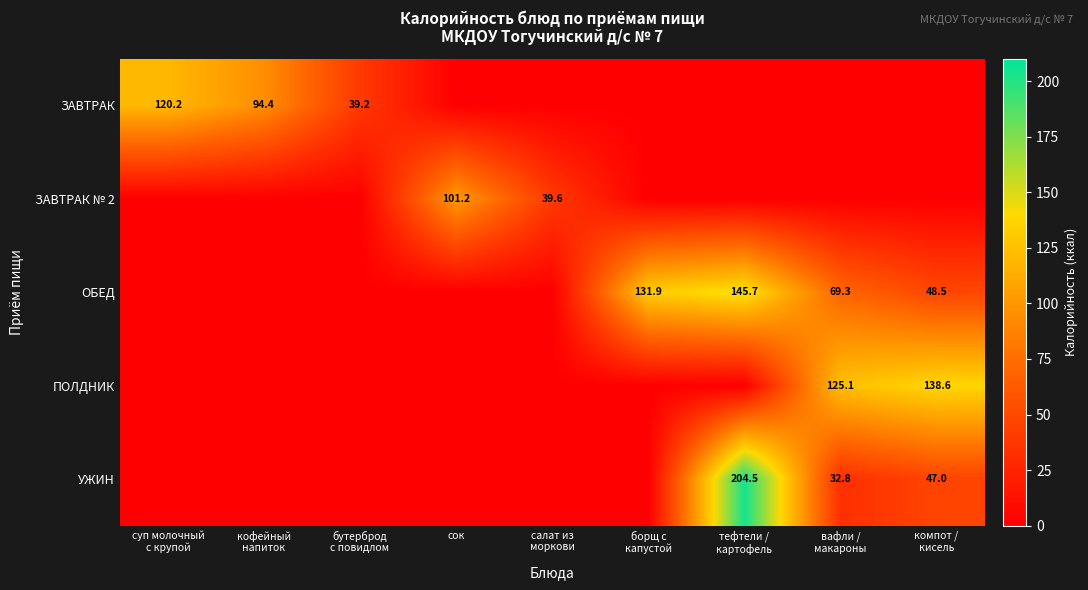

The value of ОБЕД at борщ с капустой is 131.9. True or false?

True